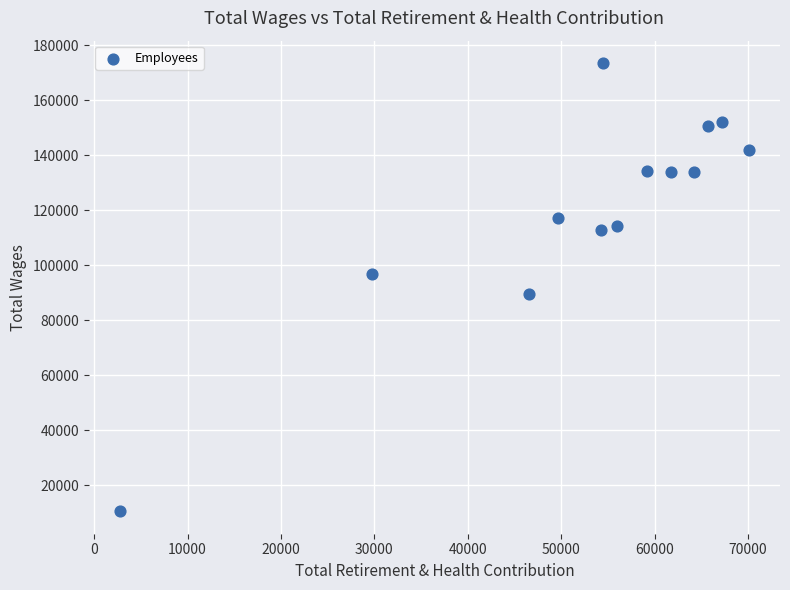

What Y value in the scatter plot is closest to 92018?

89685